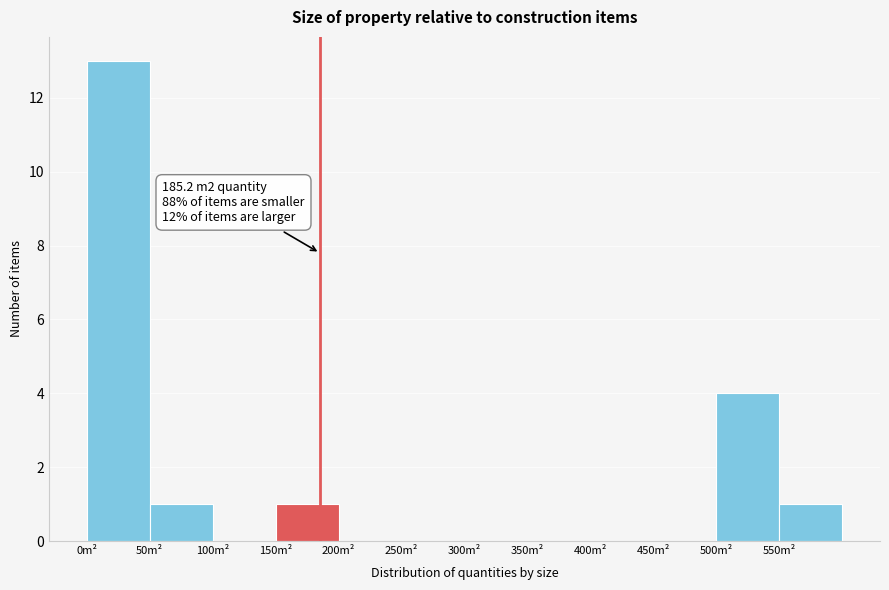

Which range on the x-axis has the tallest bar?

0 to 50